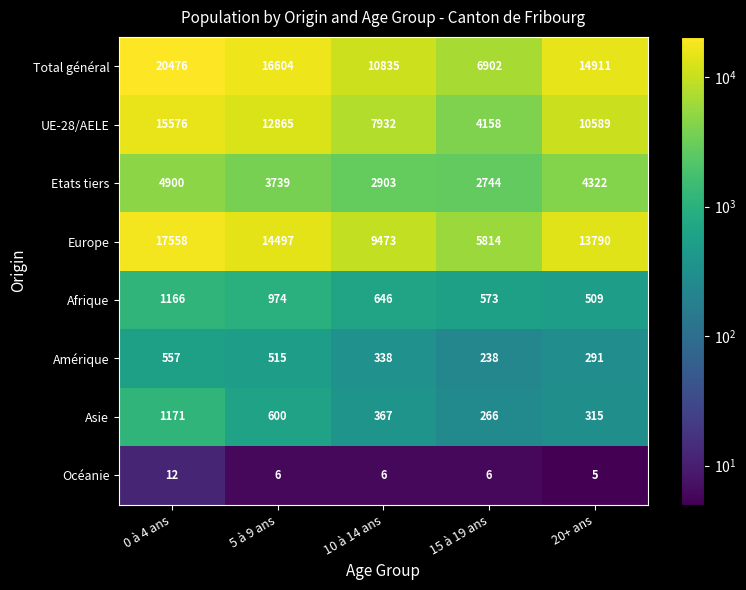

Rank the series at 15 à 19 ans from highest to lowest value.

Total général, Europe, UE-28/AELE, Etats tiers, Afrique, Asie, Amérique, Océanie